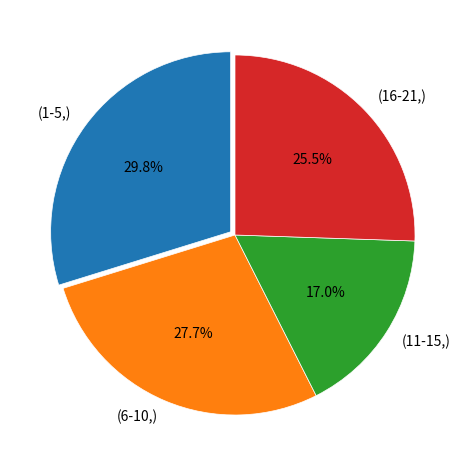

How many slices are in this pie chart?

4